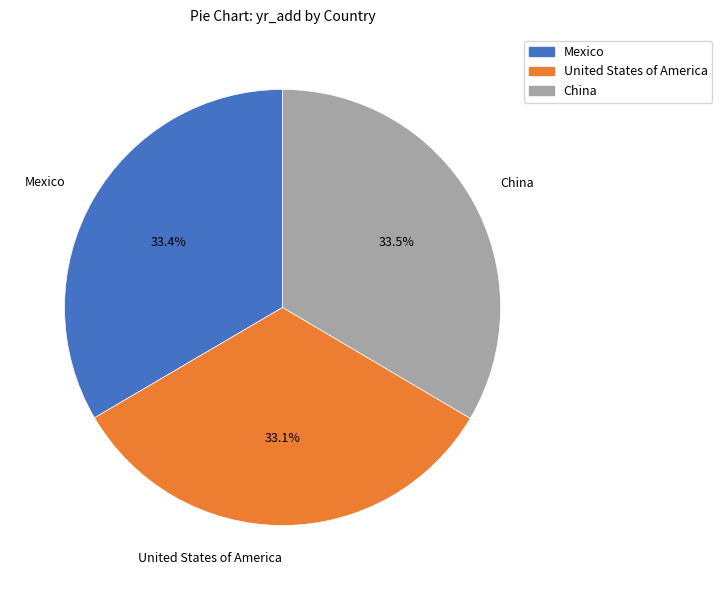

Is it true that China is 43% of the pie?

False